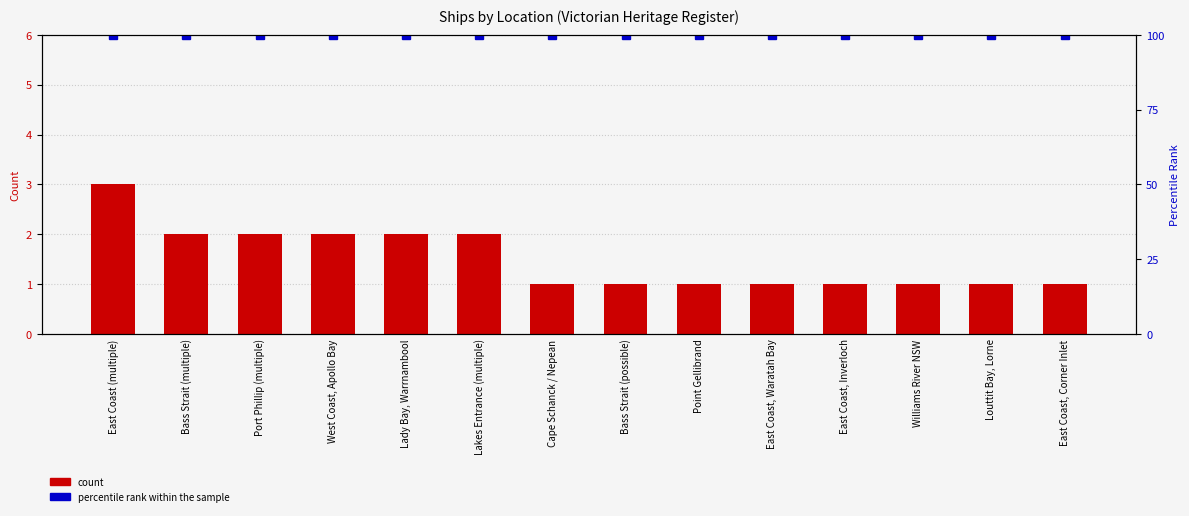

What is the label of the 5th bar from the left?

Lady Bay, Warrnambool